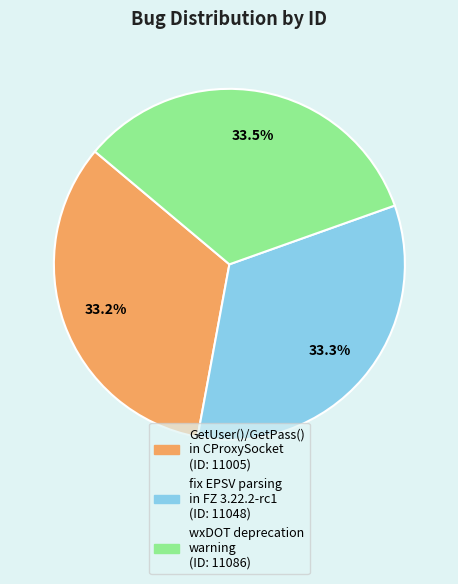

How much of the chart is everything except GetUser()/GetPass() in CProxySocket?

66.8%